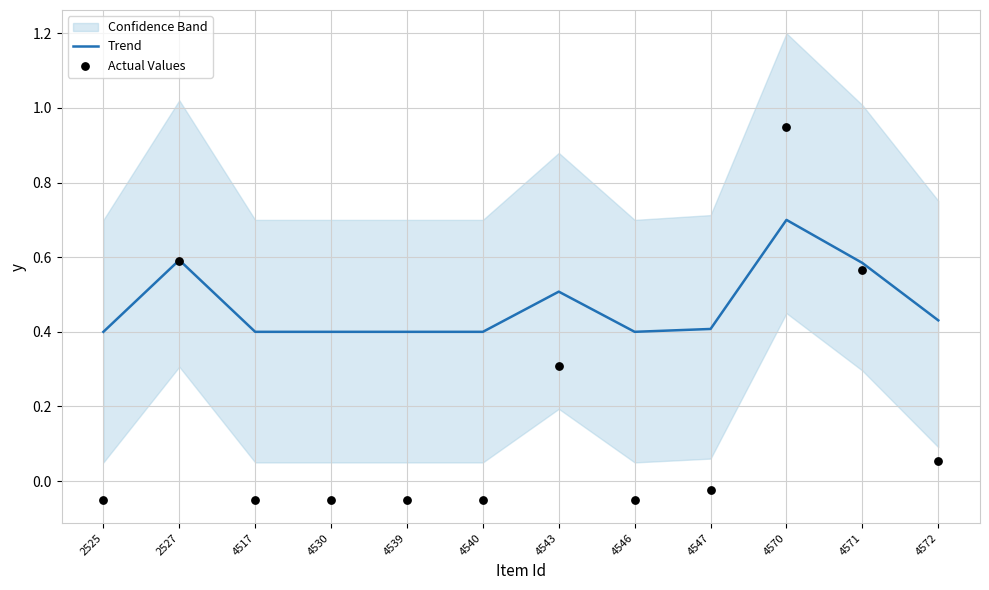

Which series has the largest total across all categories?

Trend